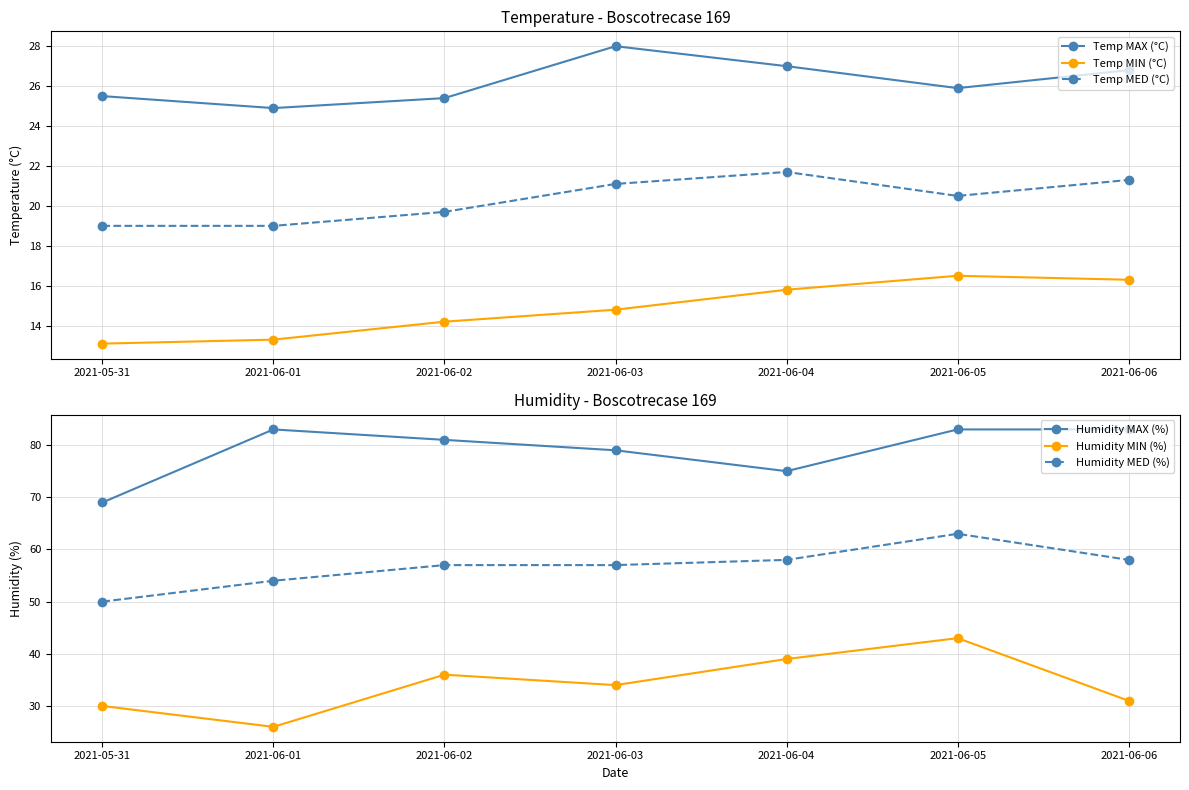

The value of Humidity MIN (%) at 2021-06-03 is 21.8. True or false?

False